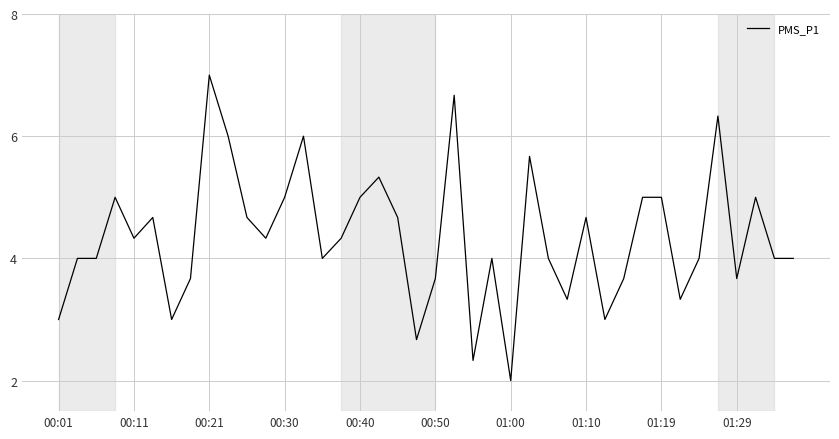

What is the difference between the maximum and minimum values?

5.0